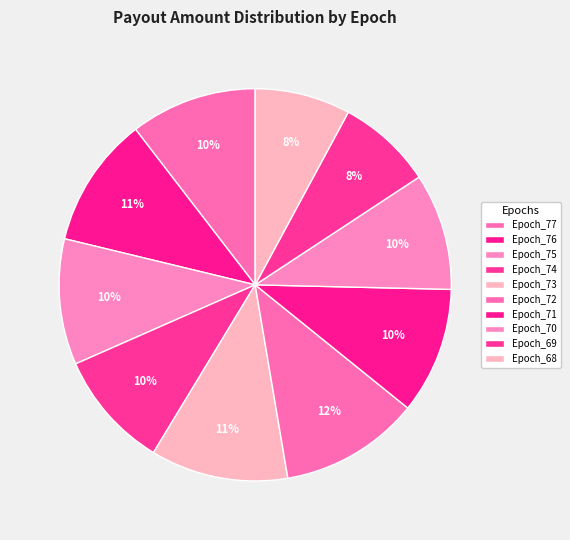

Is there any slice that represents more than half of the pie?

No